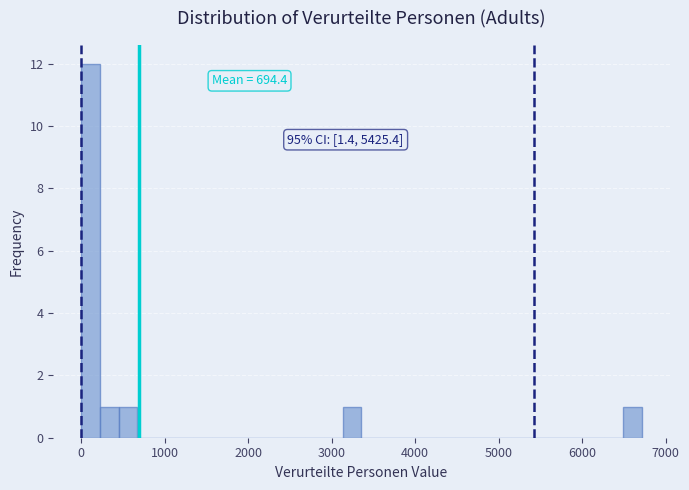

Read against the x-axis, roughly where is the centre of the tallest bar?

100